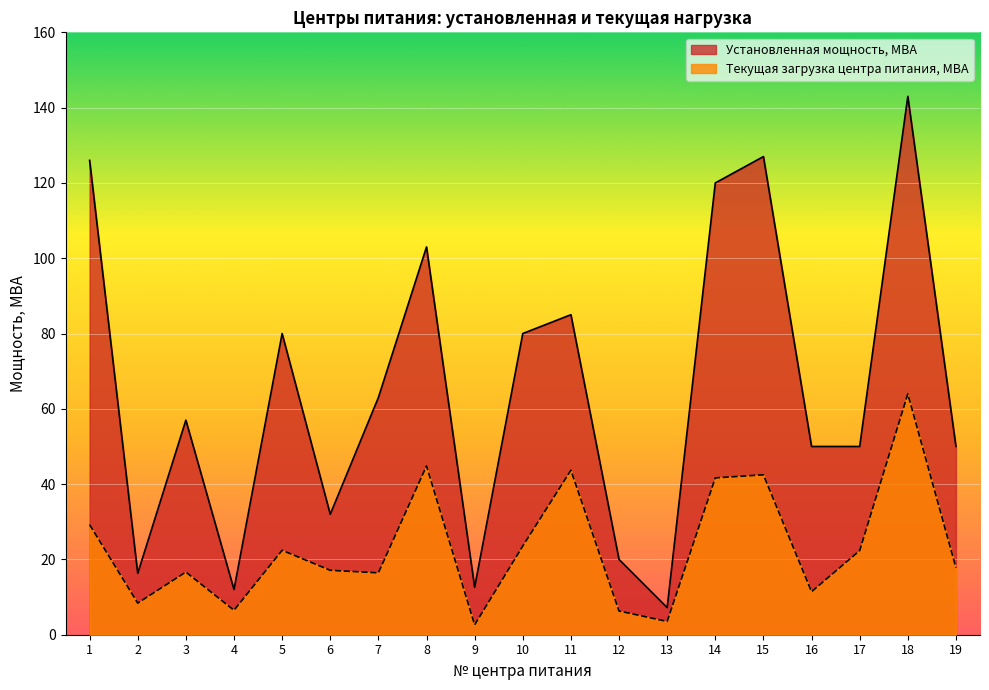

What is the minimum value for Установленная мощность, МВА?

7.2